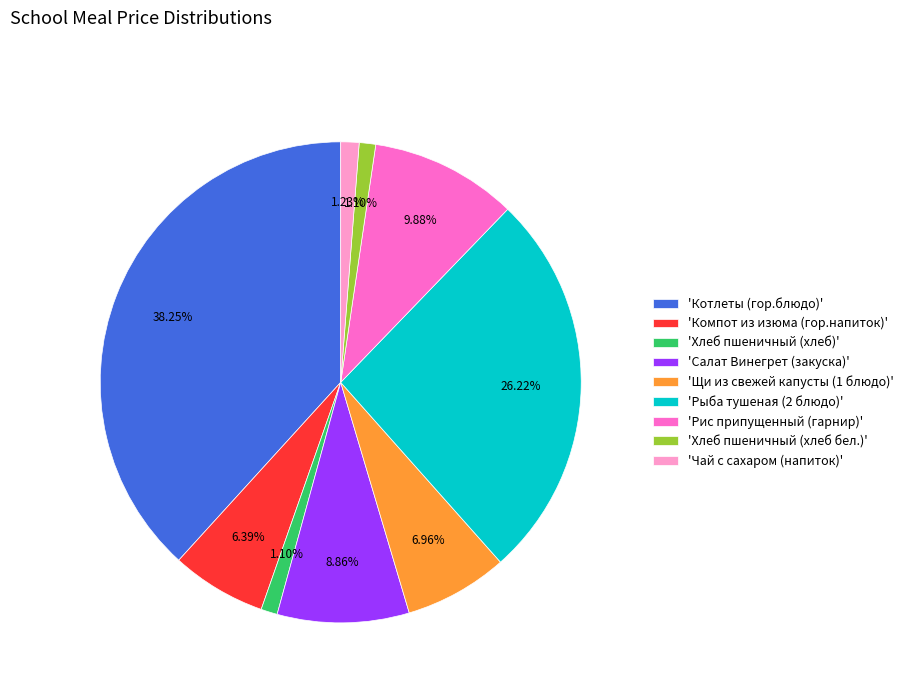

Between 'Рыба тушеная (2 блюдо)' and 'Хлеб пшеничный (хлеб бел.)', which is larger?

'Рыба тушеная (2 блюдо)'